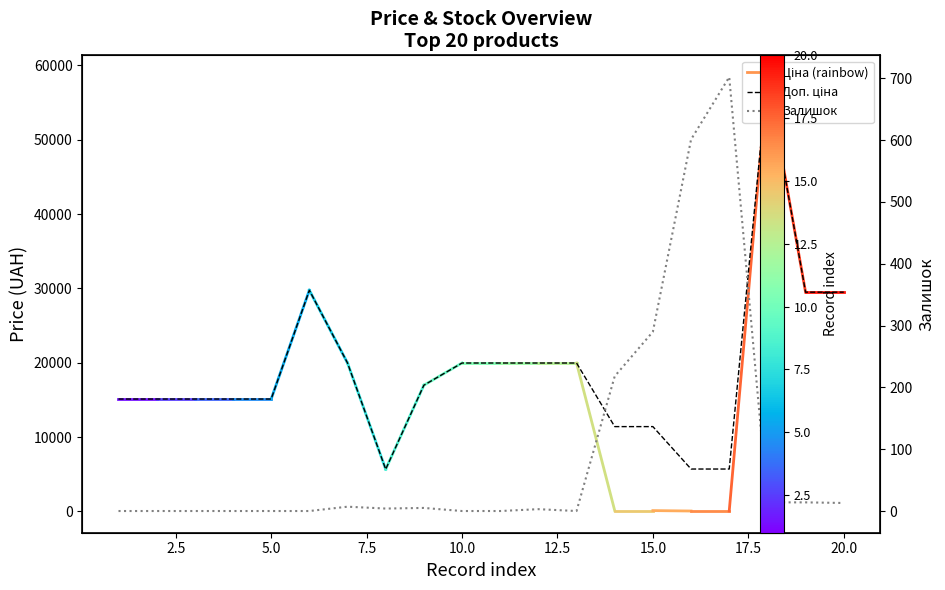

Reading left to right, extract all data points from this chart.

Доп. ціна: 15120.0	15120.0	15120.0	15120.0	15120.0	29747.2	19964.2	5673.8	16976.3	19964.2	19964.2	19964.2	19964.2	11410.0	11410.0	5705.0	5705.0	58426.5	29491.5	29491.5
Залишок: 0.0	0.0	0.0	0.0	0.0	0.0	7.0	4.0	5.0	0.0	0.0	3.0	0.0	218.0	290.0	601.0	702.0	14.0	14.0	13.0